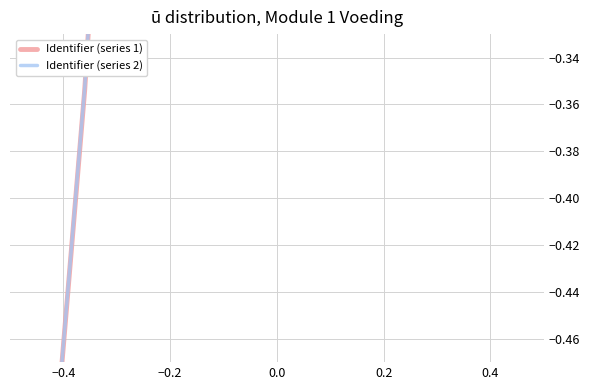

True or false: Identifier (series 2) and Identifier (series 1) intersect in this chart.

False